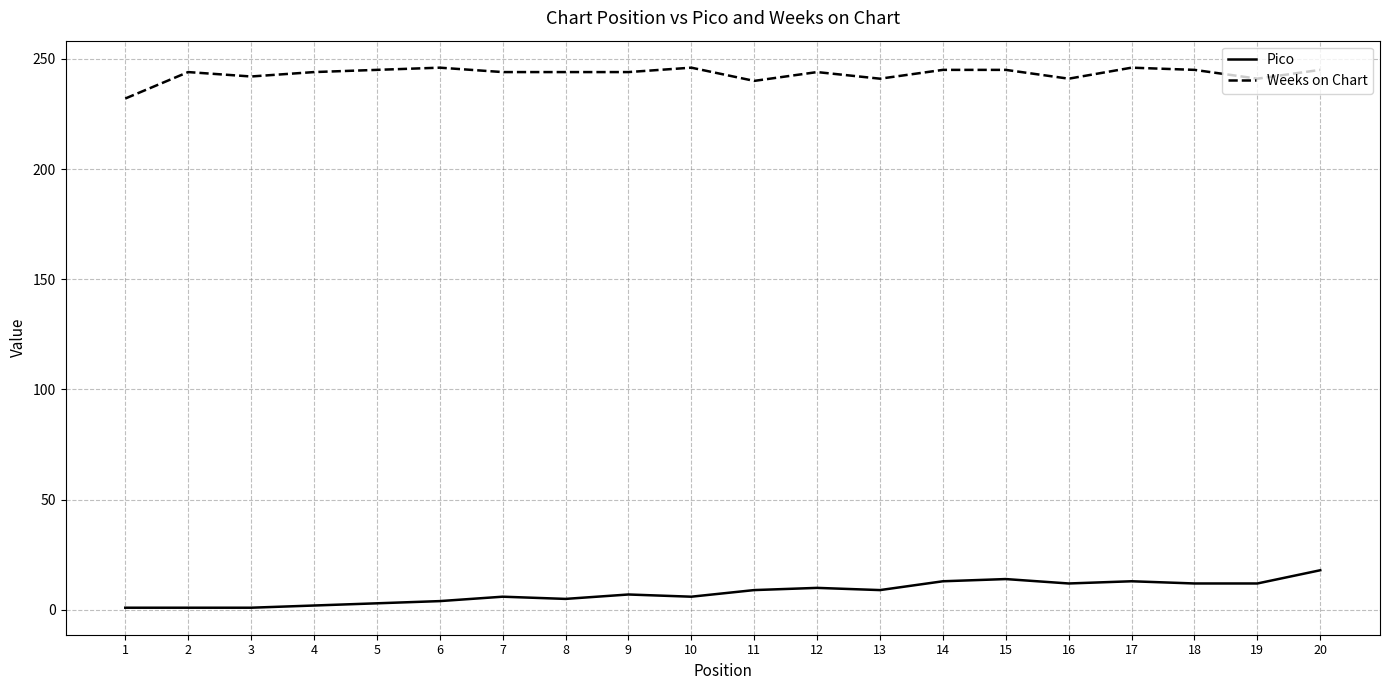

At 2, list the series in order from smallest to largest.

Pico, Weeks on Chart